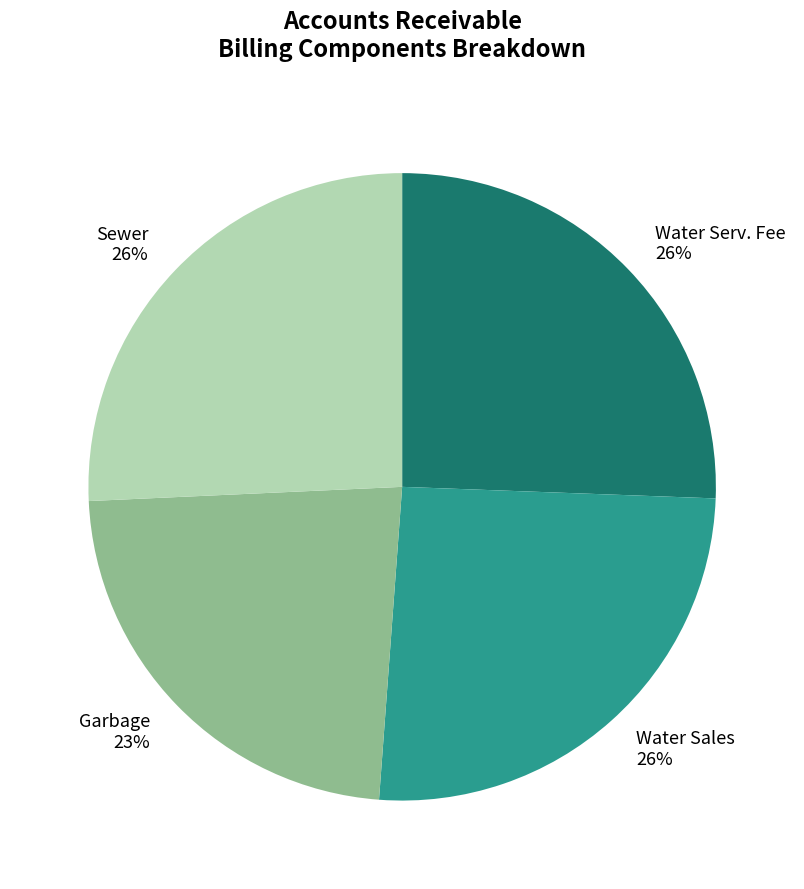

To the nearest percent, what is the difference between the largest and smallest slice percentages?

3%